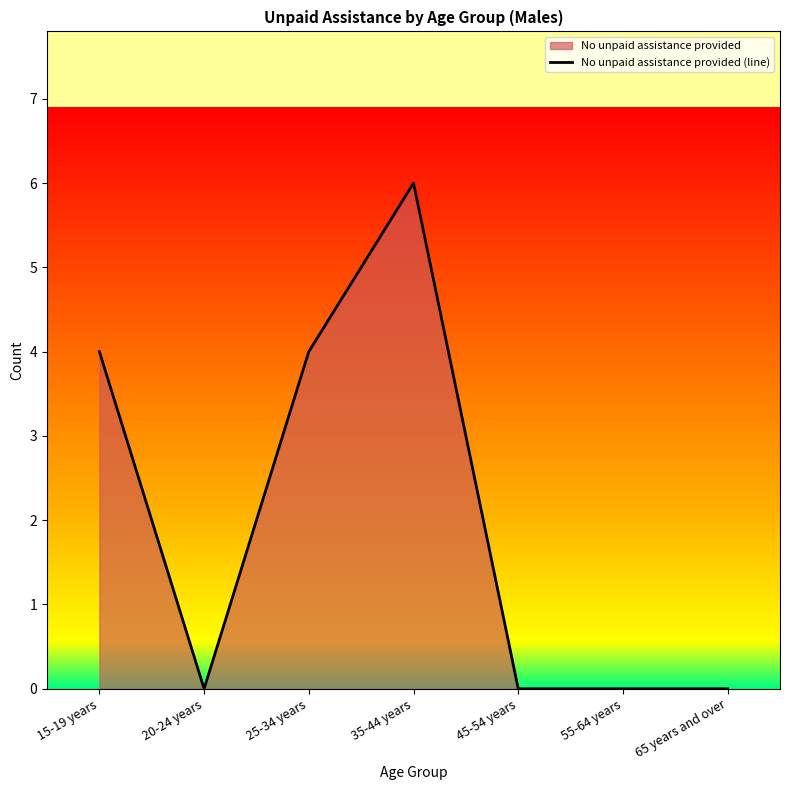

How many points are higher than both their immediate neighbors (excluding endpoints)?

1